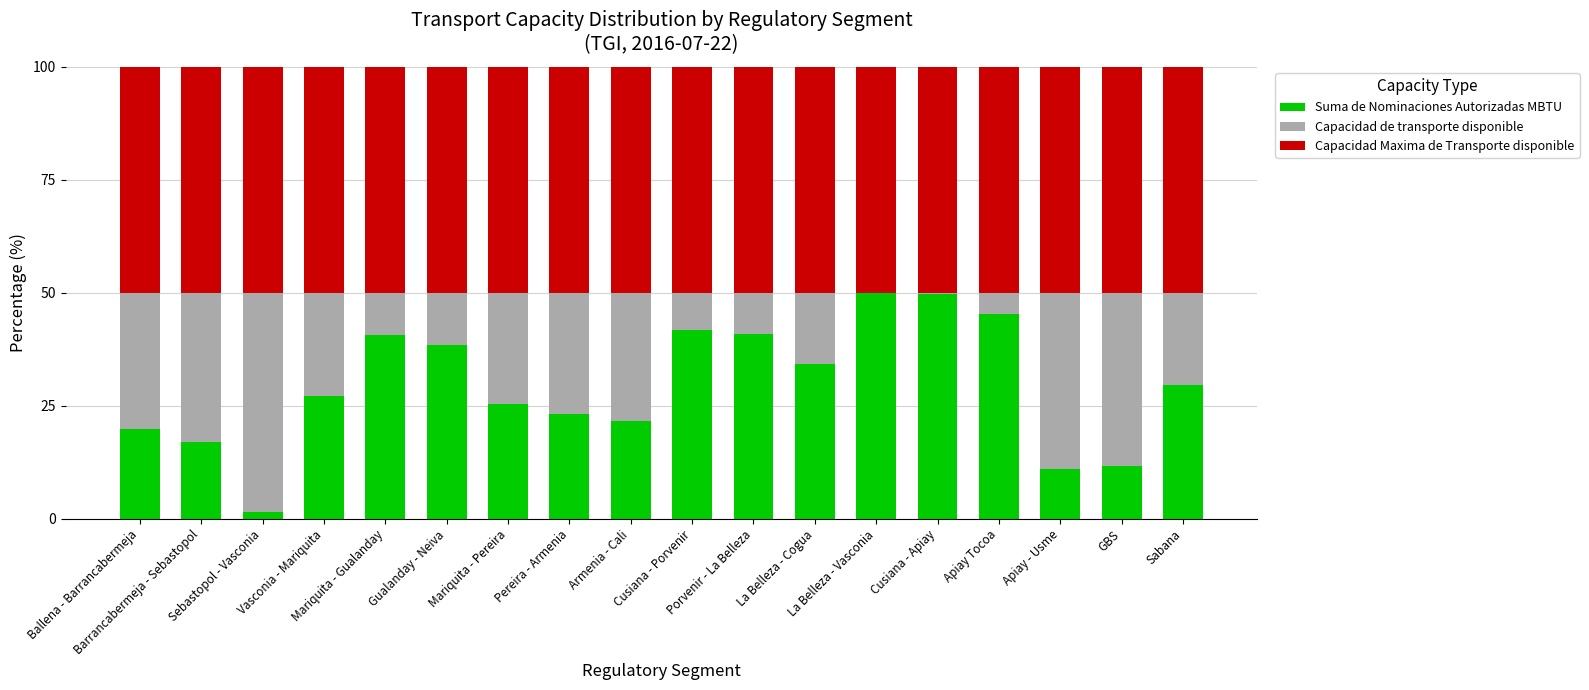

What is the maximum value for Suma de Nominaciones Autorizadas MBTU?

50.0